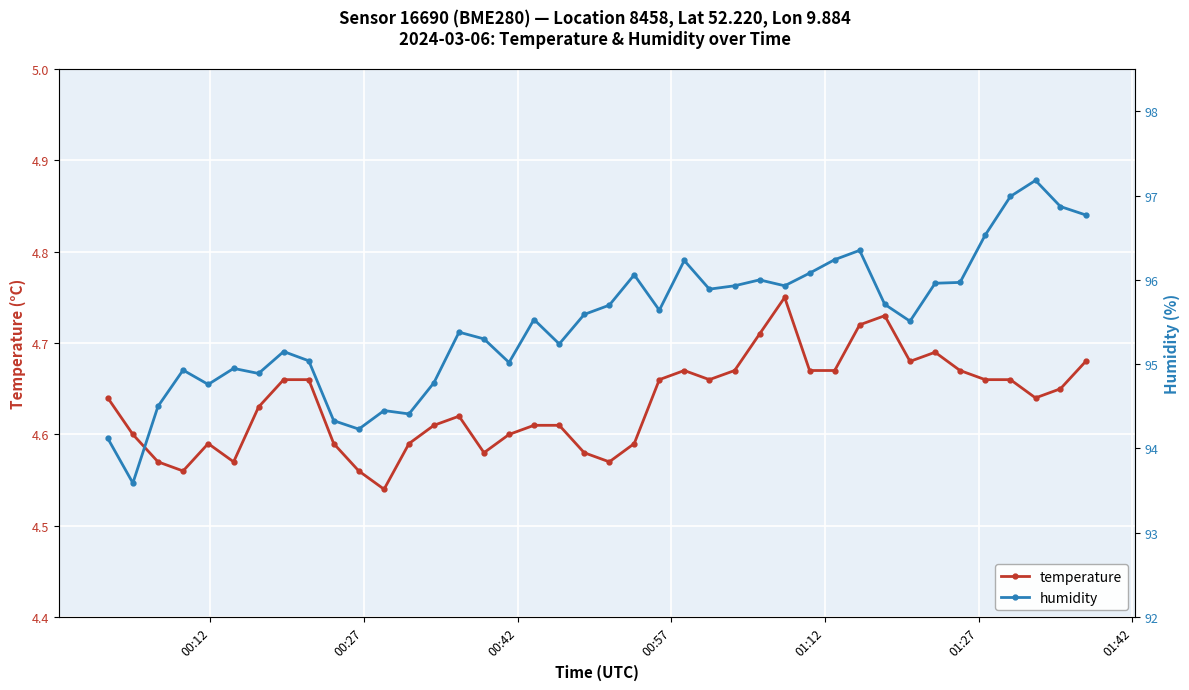

True or false: temperature has more than 2 interior local peaks.

True